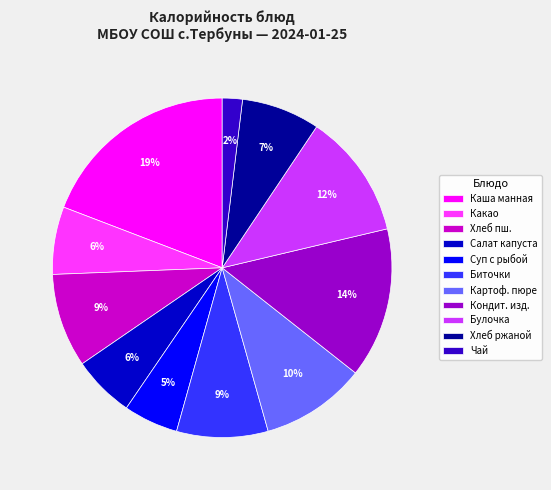

Between Хлеб ржаной and Биточки, which is larger?

Биточки